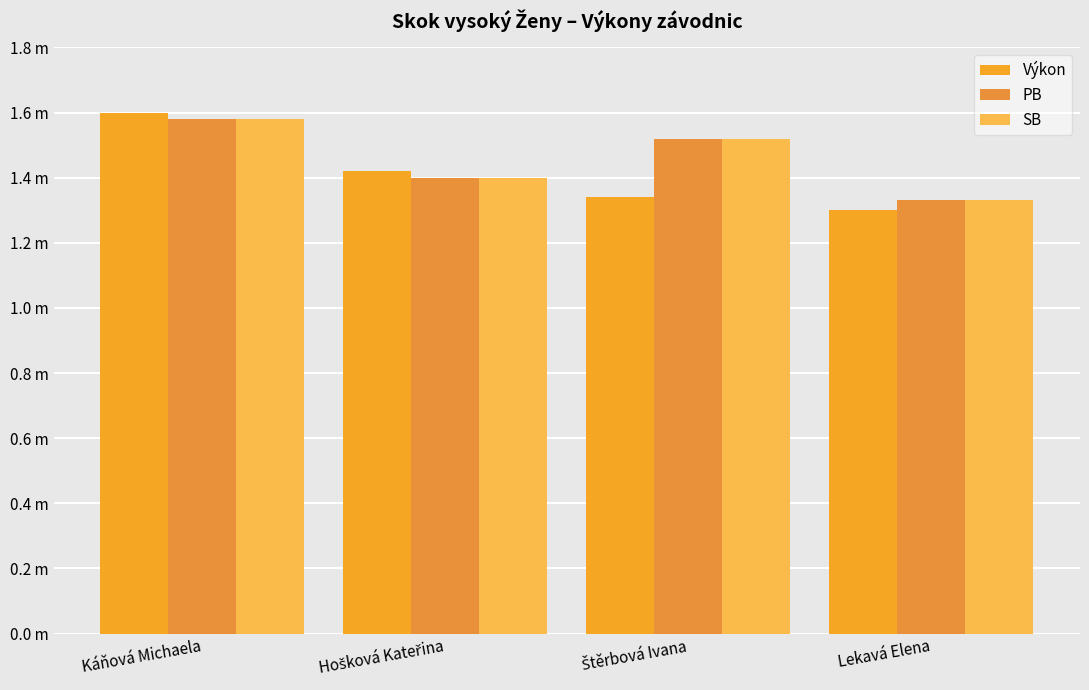

Reading left to right, what are all the values shown in this chart?

Výkon: Káňová Michaela=1.6	Hošková Kateřina=1.4	Štěrbová Ivana=1.3	Lekavá Elena=1.3
PB: Káňová Michaela=1.6	Hošková Kateřina=1.4	Štěrbová Ivana=1.5	Lekavá Elena=1.3
SB: Káňová Michaela=1.6	Hošková Kateřina=1.4	Štěrbová Ivana=1.5	Lekavá Elena=1.3